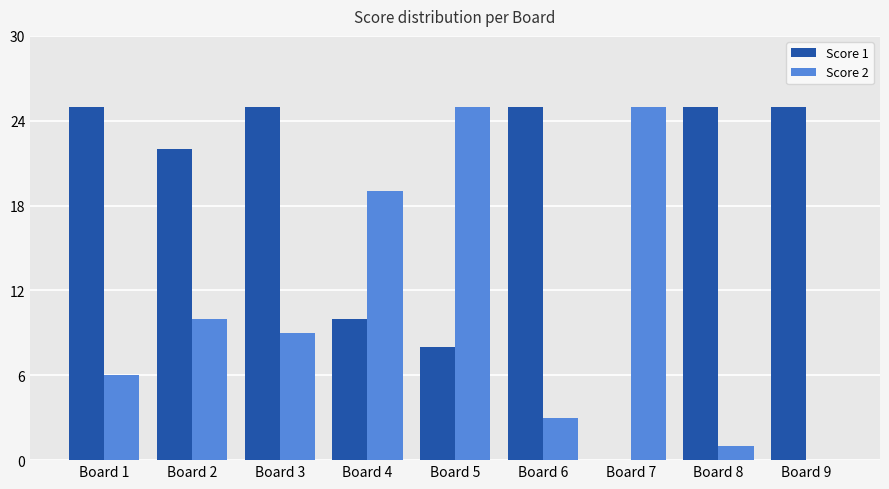

Is the value of Score 1 at Board 1 greater than the value of Score 2 at Board 9?

Yes